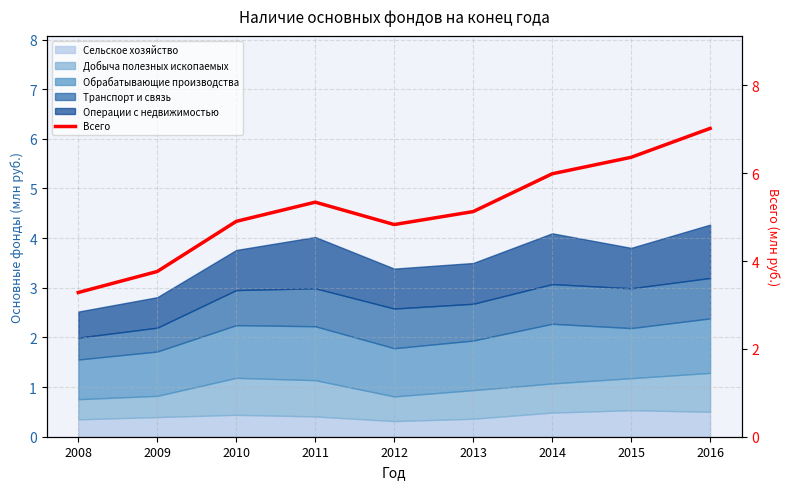

The value at 2014 is 6.0. True or false?

True